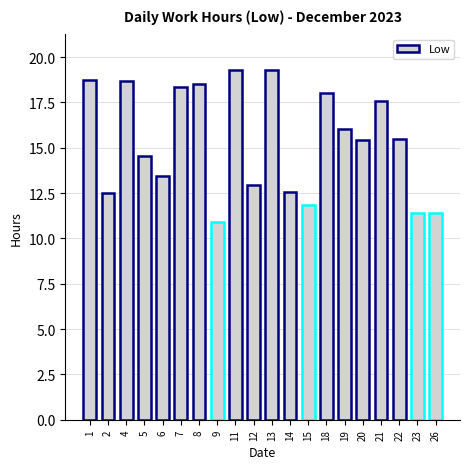

How many data points are above 15?

11